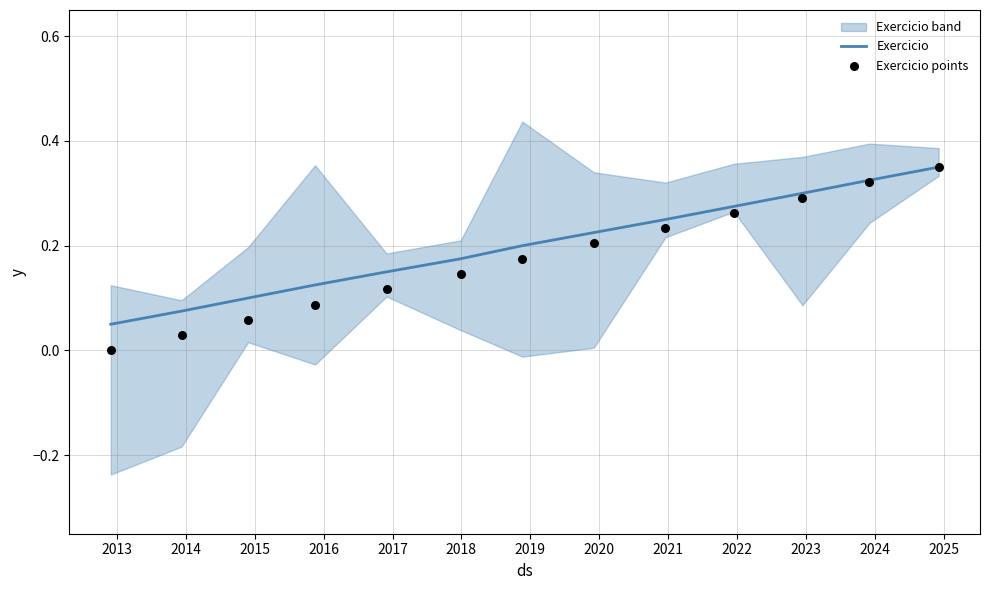

At how many categories does at least one series exceed 0?

13